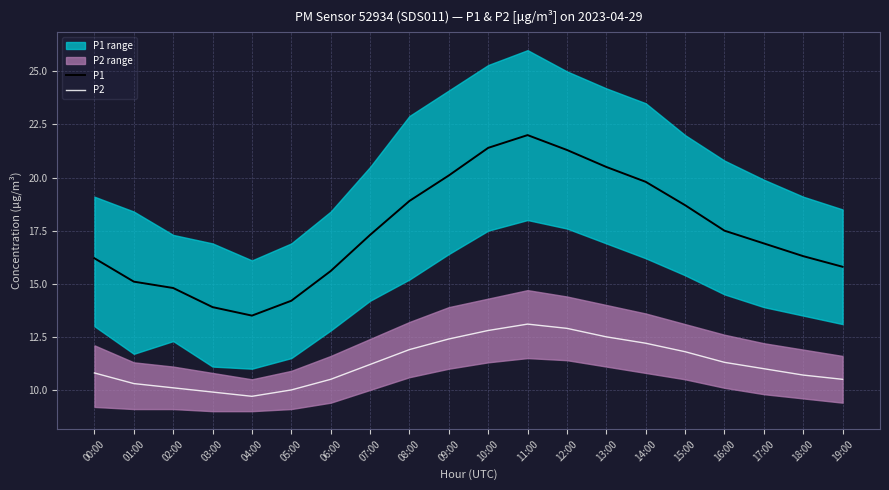

At how many categories does at least one series exceed 16?

13